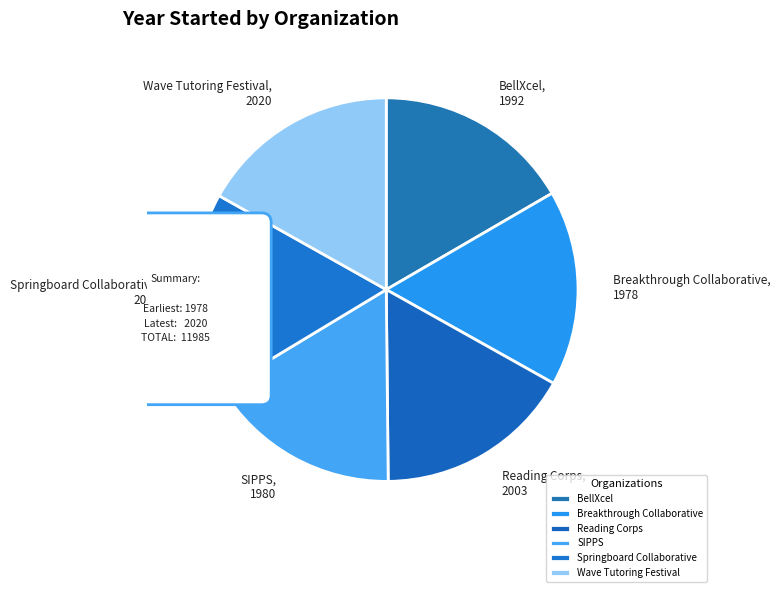

How many slices are in this pie chart?

6